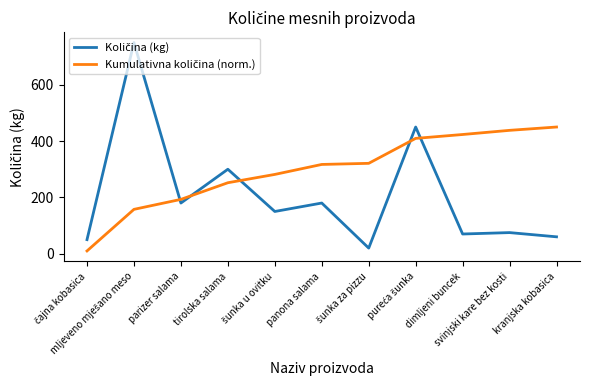

What is the maximum value shown in the chart?

750.0